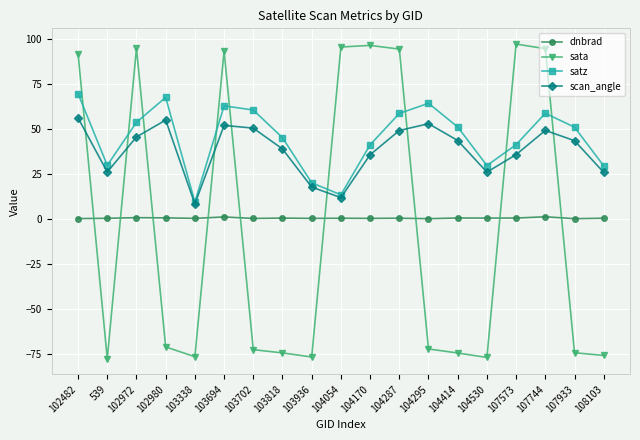

How many lines are shown in the chart?

4